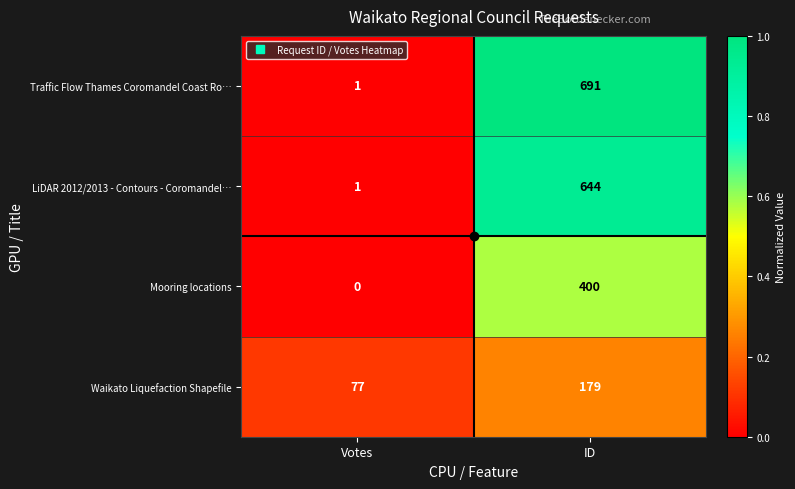

What is the sum of all Traffic Flow Thames Coromandel Coast Ro… values?

692